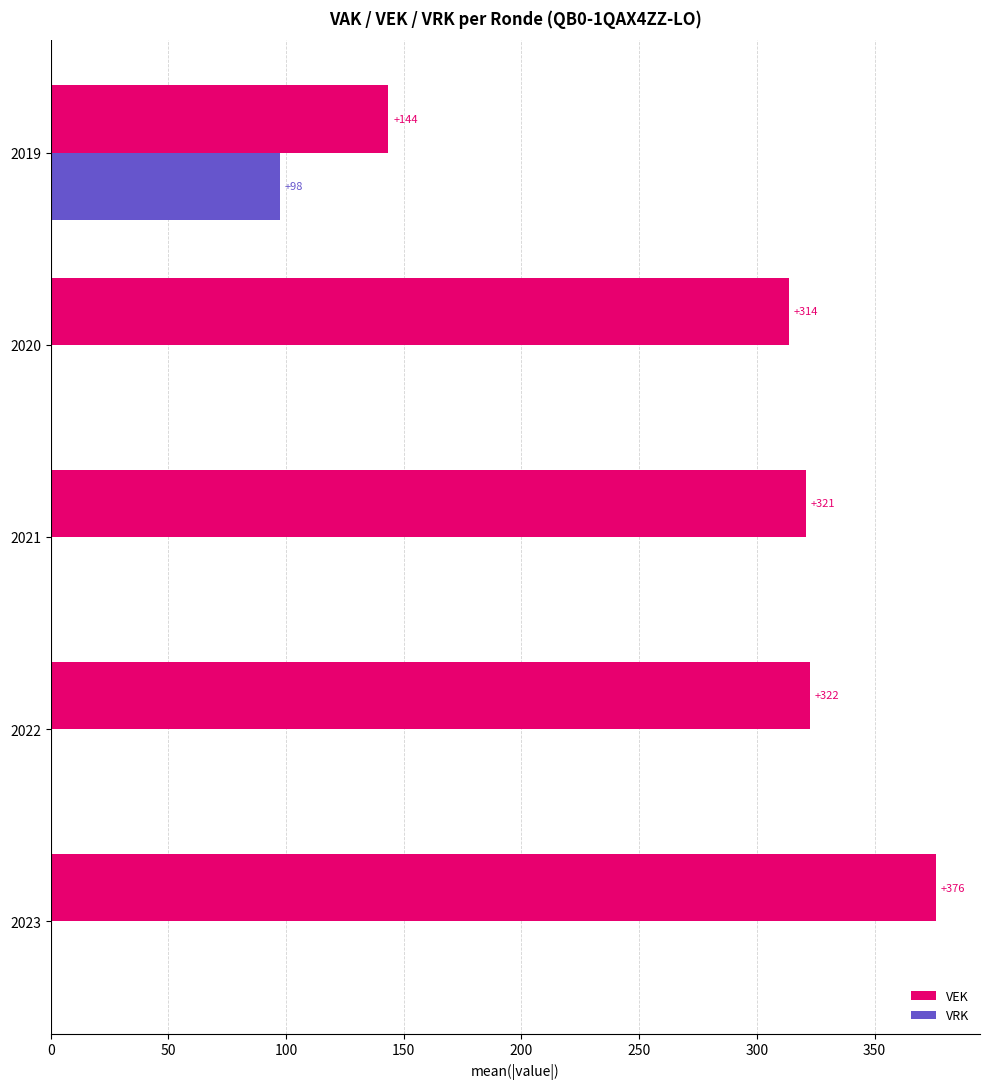

What are all the series names shown in the legend?

VEK, VRK